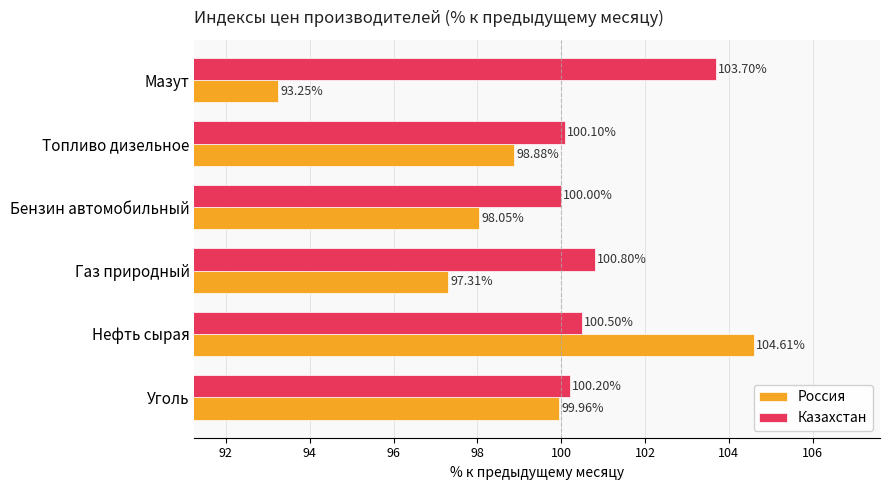

At which label is Россия closest to 98?

Бензин автомобильный